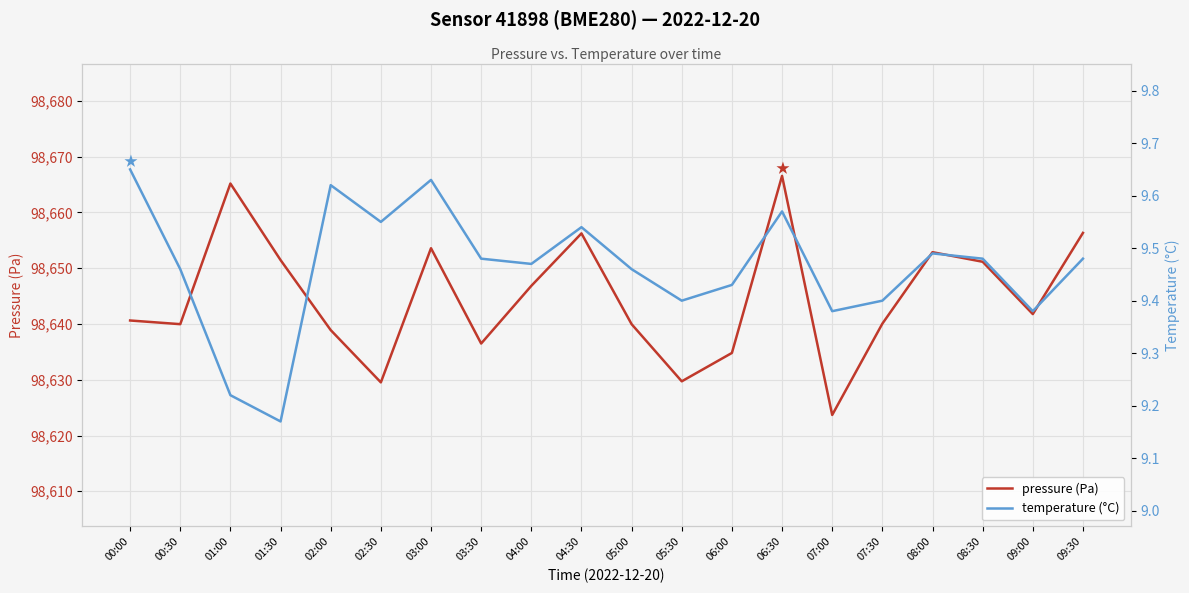

At which category does pressure (Pa) reach its first local peak?

01:00